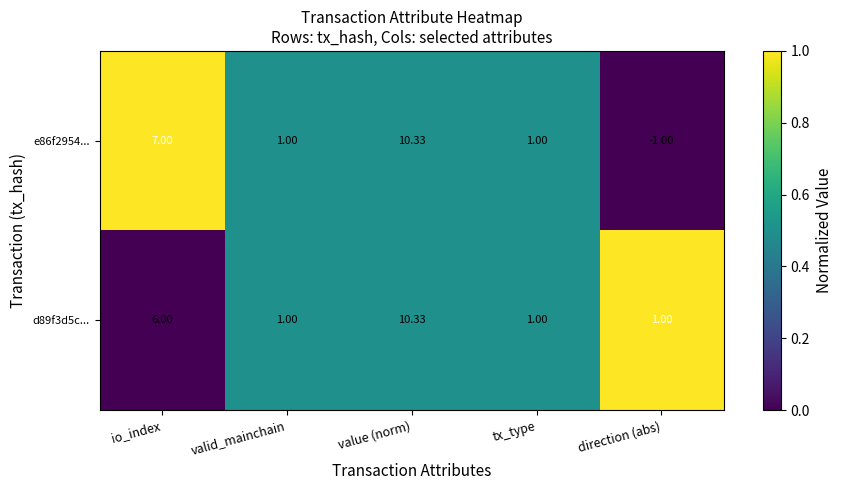

How many distinct data groups are displayed?

2